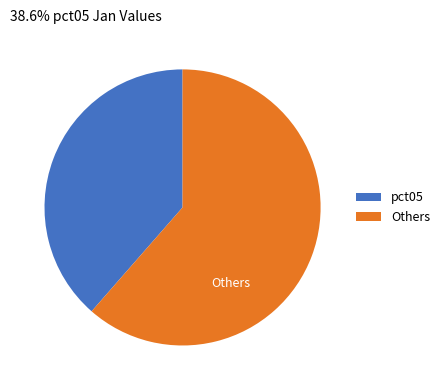

The Others slice represents 61% of the pie. True or false?

True